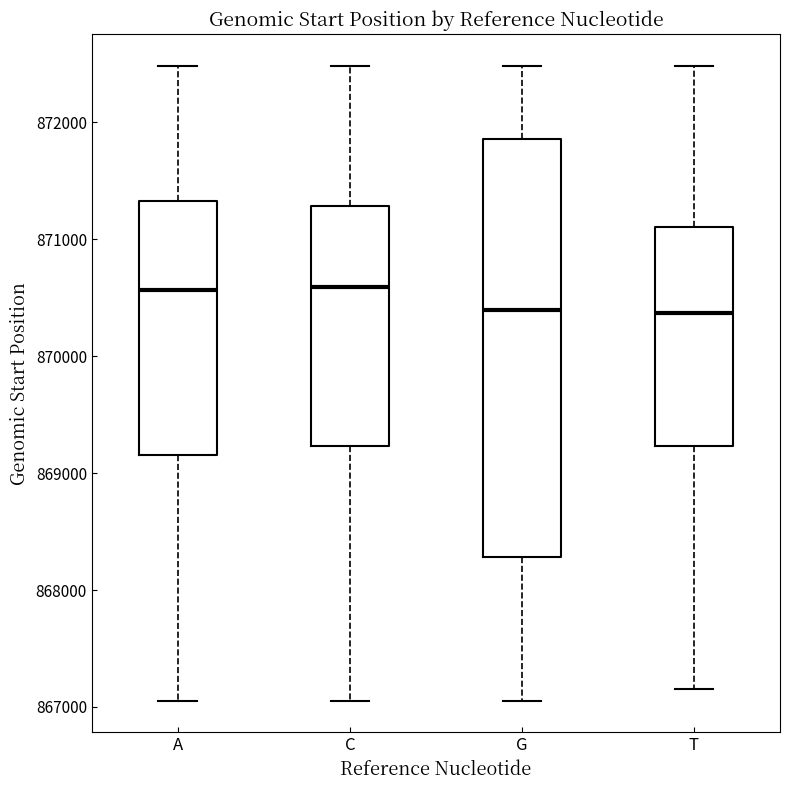

Reading left to right, read every box against the y-axis: the position of its median line, the range the box covers, and the ends of its whiskers. The values are not printed on the chart, so give them approximately, as read against the axis.

A: median 870600, box 869200 to 871300, whiskers 867100 to 872500
C: median 870600, box 869200 to 871300, whiskers 867100 to 872500
G: median 870400, box 868300 to 871900, whiskers 867100 to 872500
T: median 870400, box 869200 to 871100, whiskers 867200 to 872500